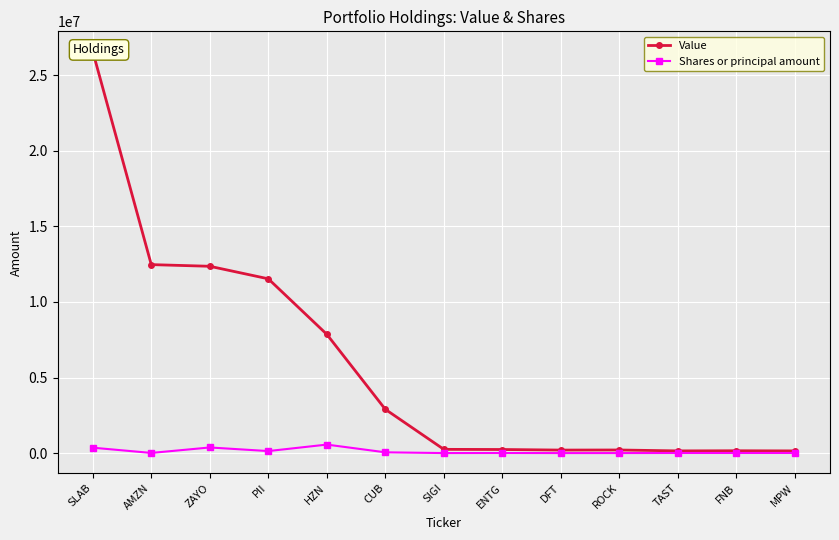

At which label does Shares or principal amount reach its minimum?

DFT